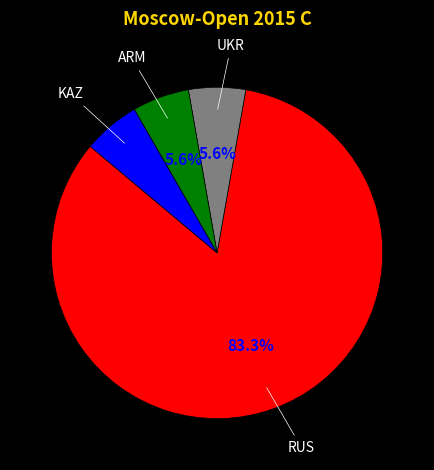

Does any single category account for the majority?

Yes